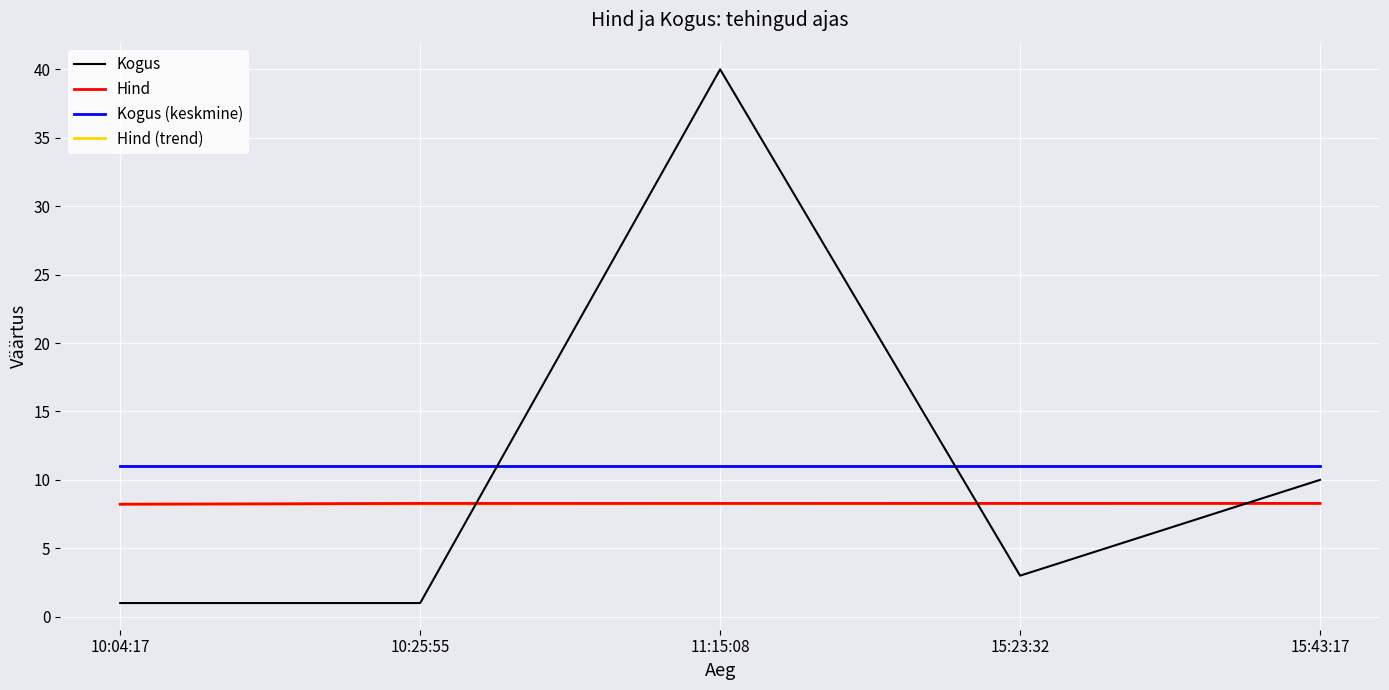

The value of Kogus (keskmine) at 10:04:17 is 3.1. True or false?

False